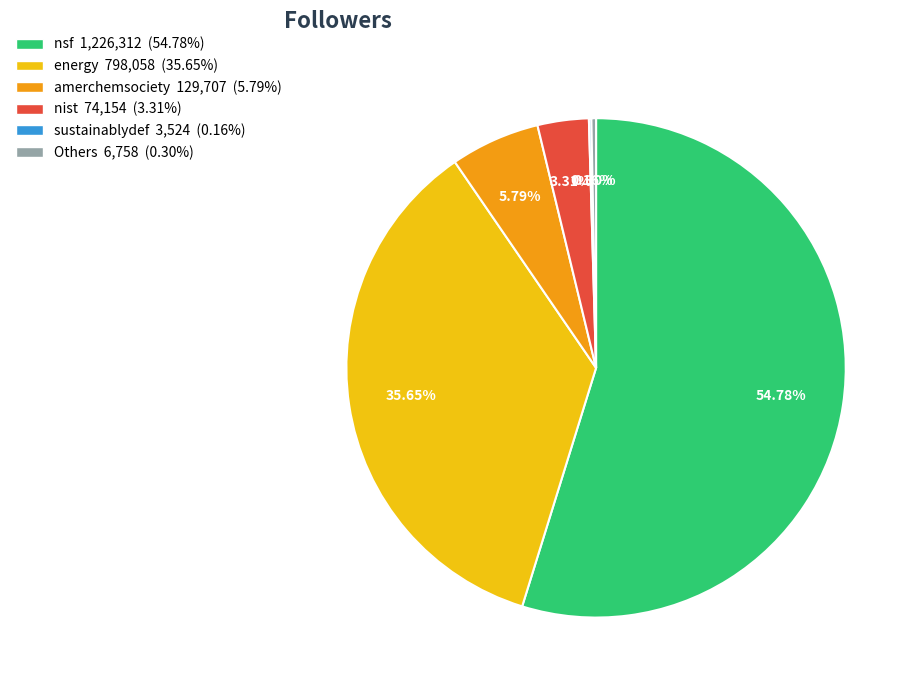

To the nearest percent, what is the average slice percentage?

17%